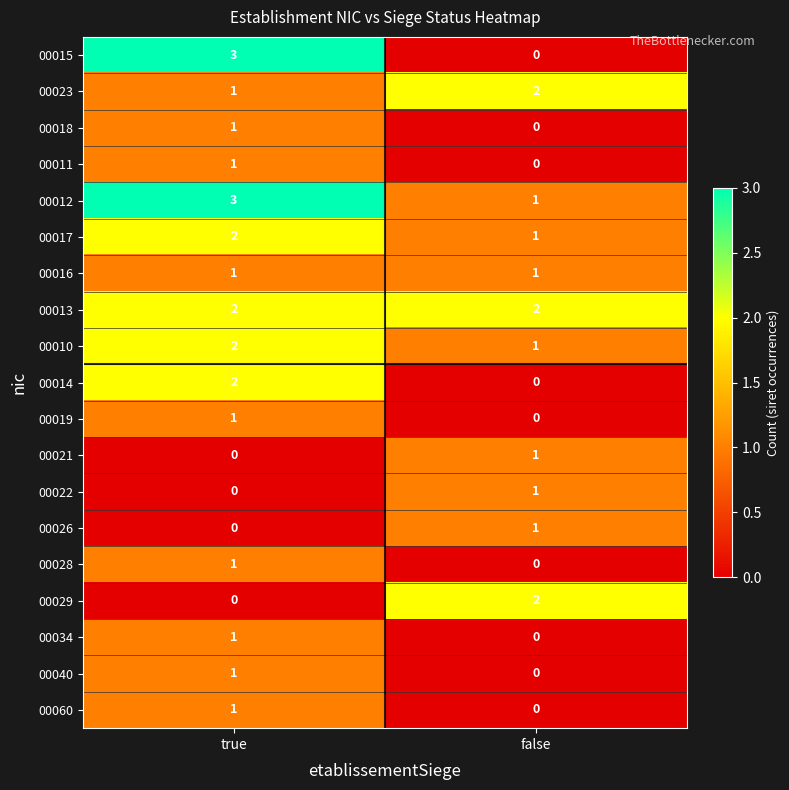

What is the total value across all series at false?

13